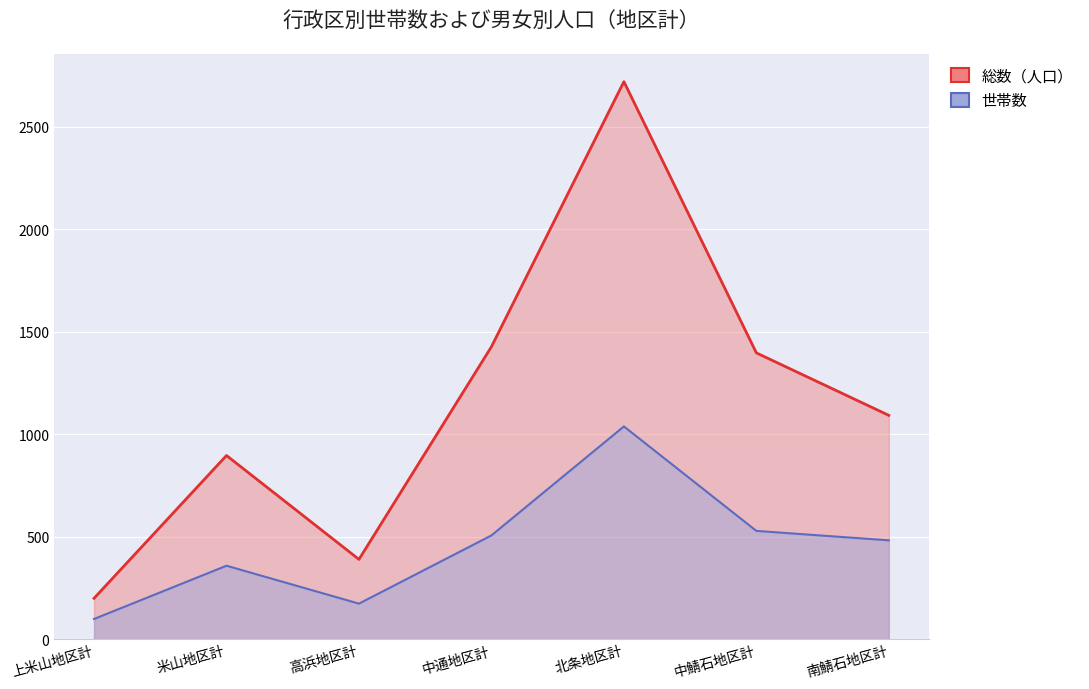

At how many categories does at least one series exceed 2031?

1